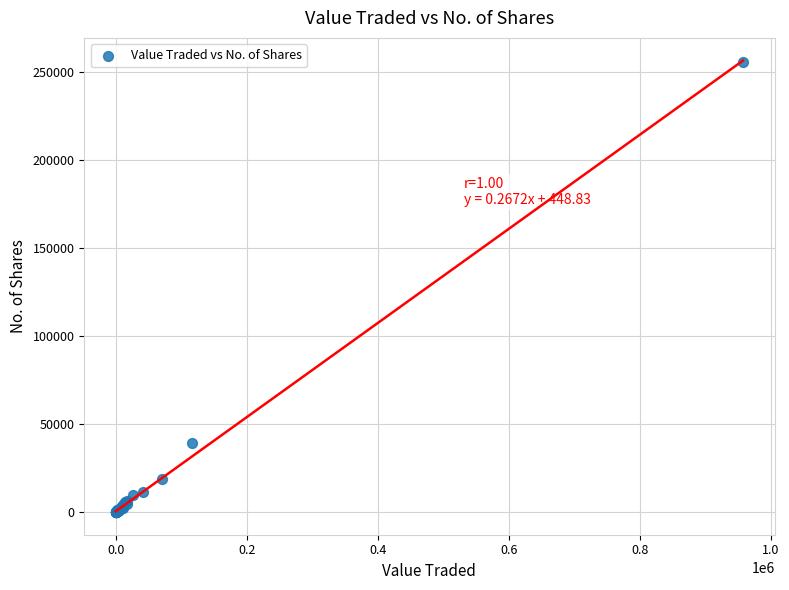

What Y value in the scatter plot is closest to 127674?

39054